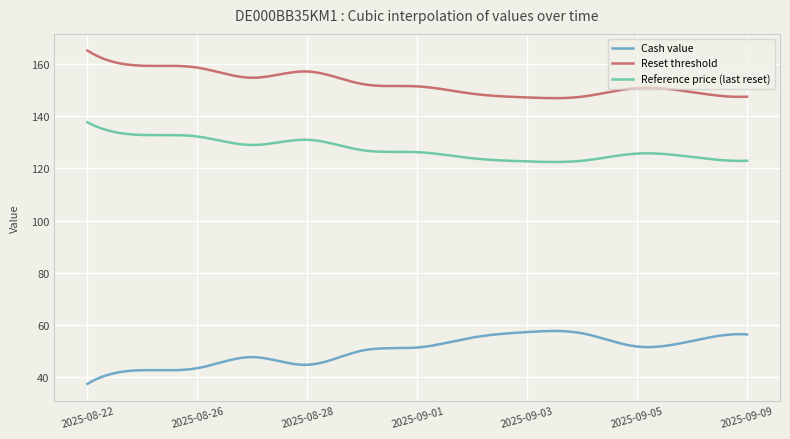

True or false: Cash value and Reset threshold intersect in this chart.

False